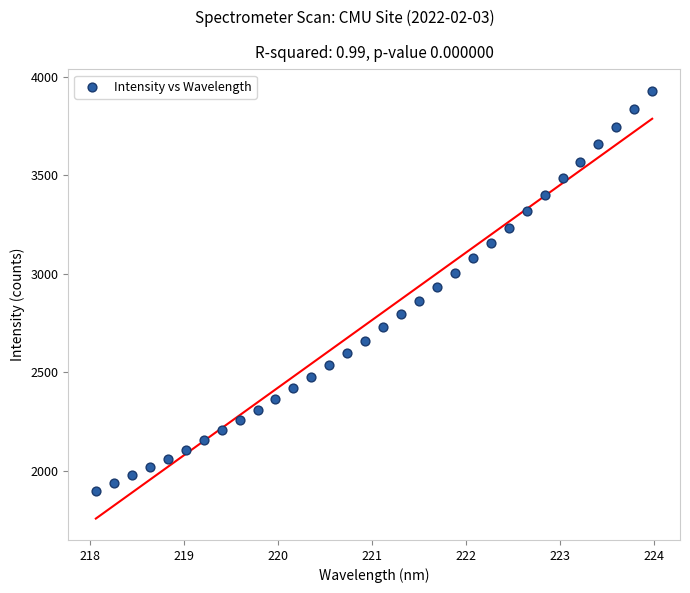

What is the range of X values (max minus min)?

5.9